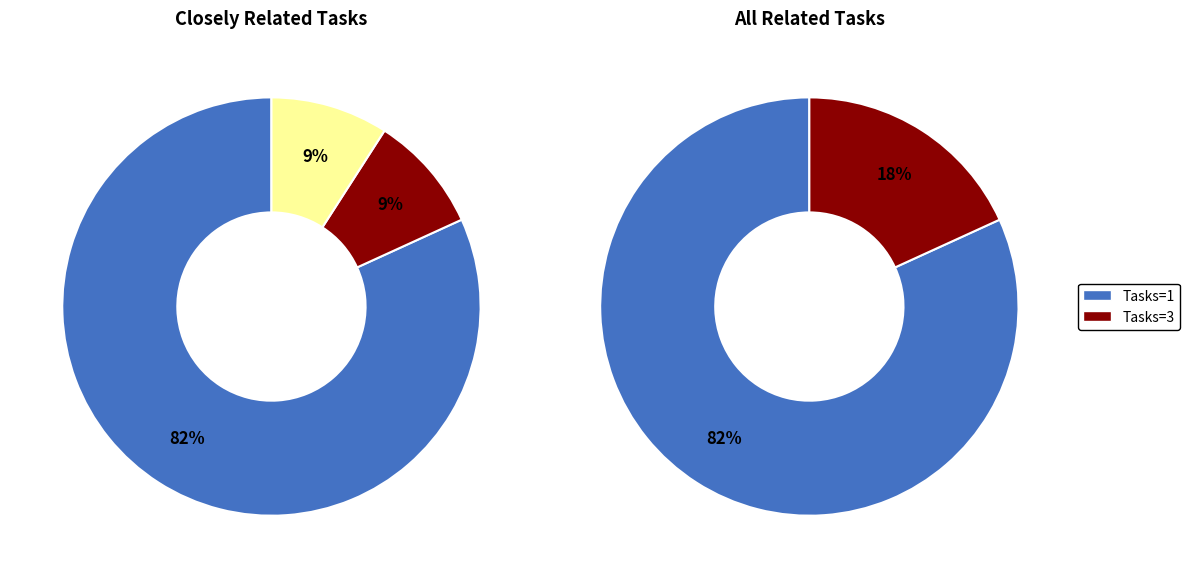

The 2 slice represents 1% of the pie. True or false?

False